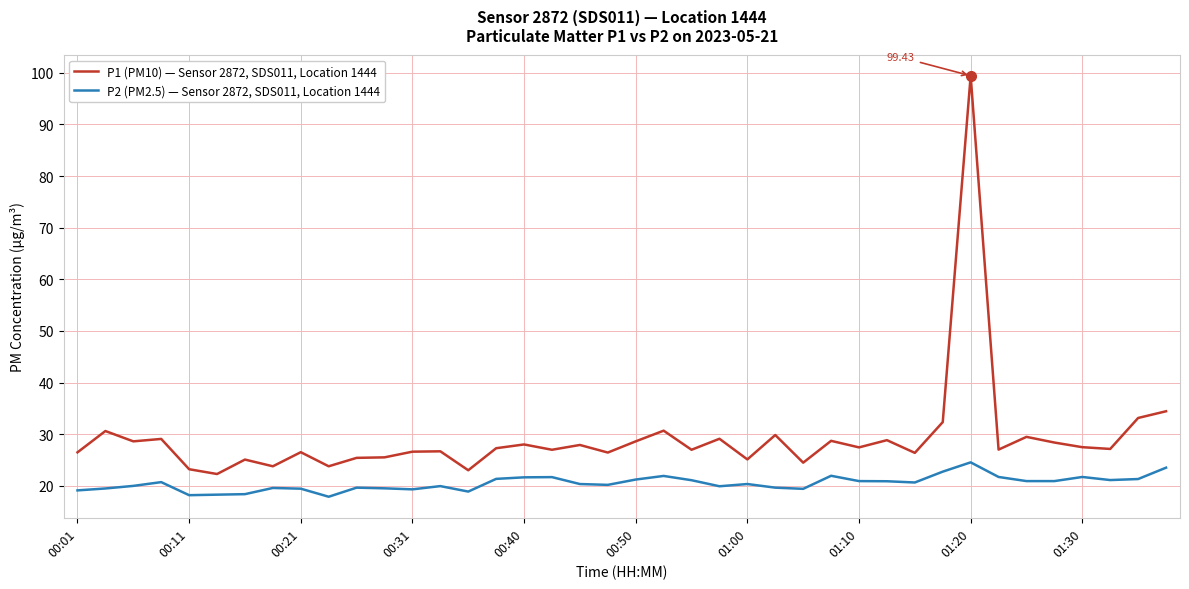

Which series has the largest range (max minus min)?

P1 (PM10) — Sensor 2872, SDS011, Location 1444